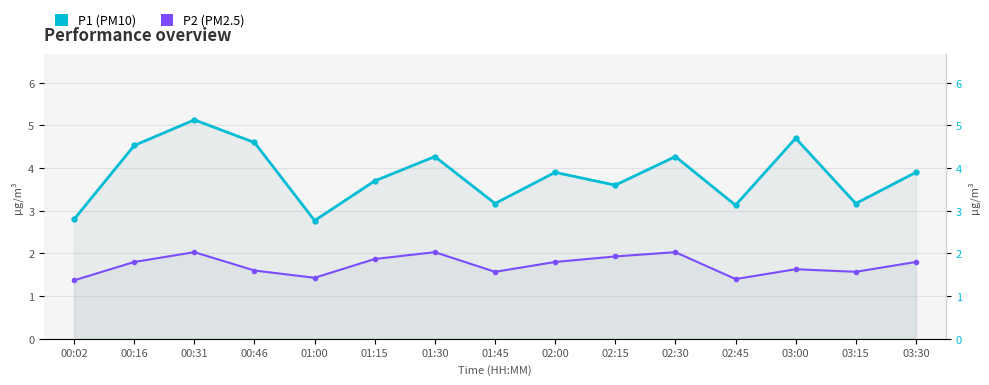

What is the approximate value of P1 (PM10) at 03:30?

3.9